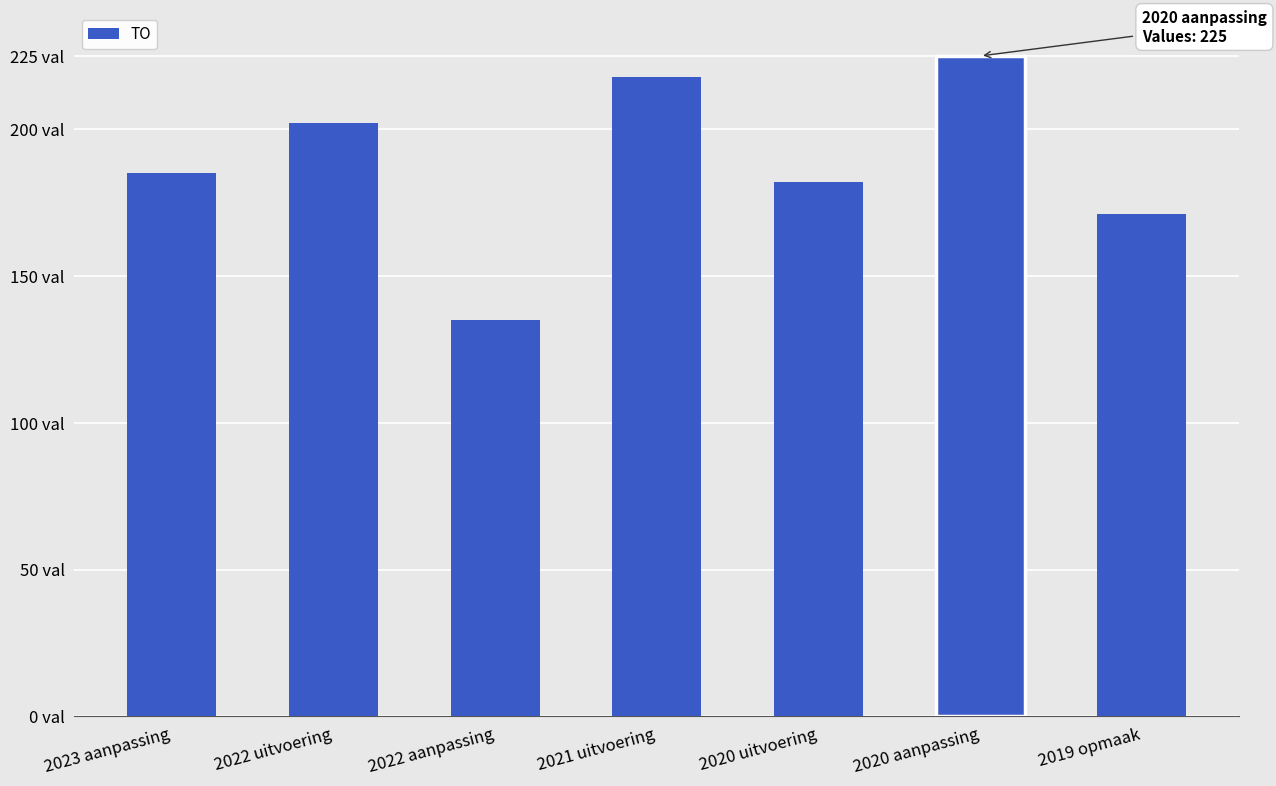

Are the bars horizontal?

No